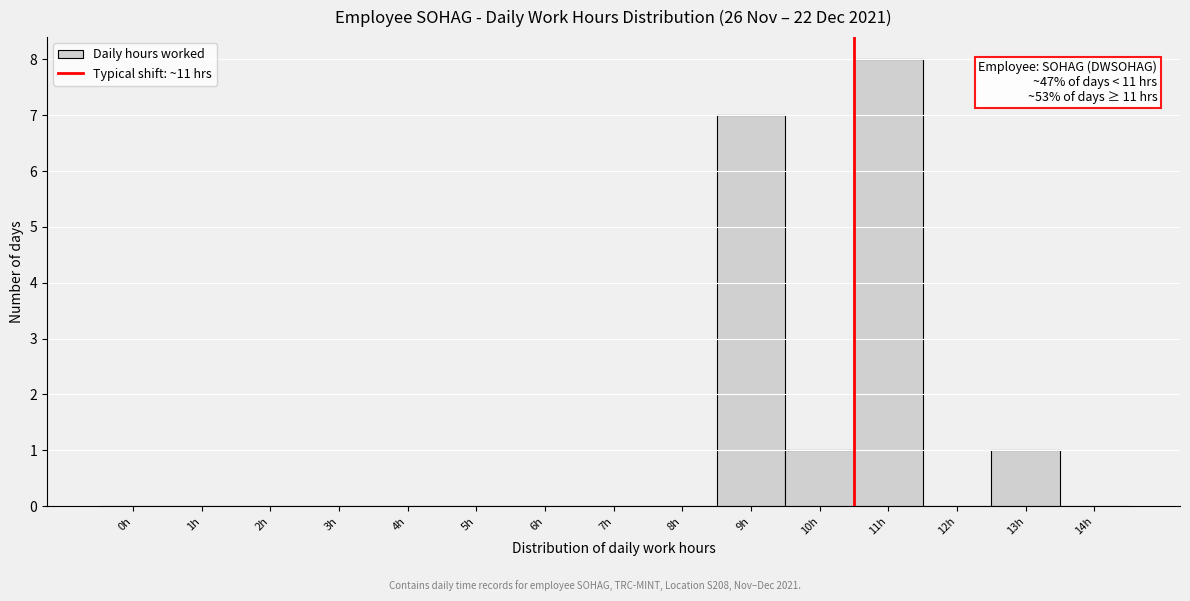

Reading right to left, what are all the values shown in this chart?

14h=0	13h=1	12h=0	11h=8	10h=1	9h=7	8h=0	7h=0	6h=0	5h=0	4h=0	3h=0	2h=0	1h=0	0h=0